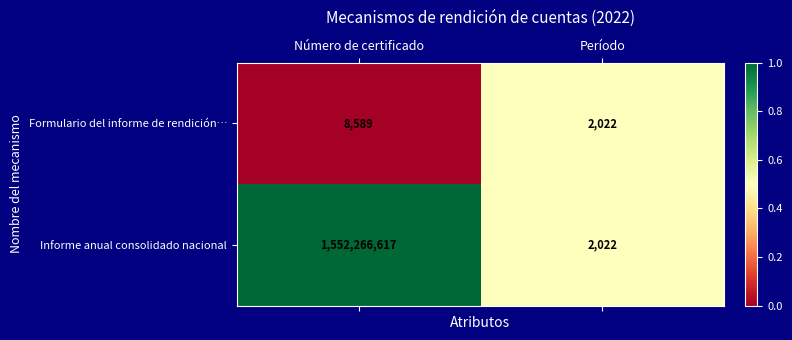

Where is Formulario del informe de rendición… nearest to the value 5305?

Período